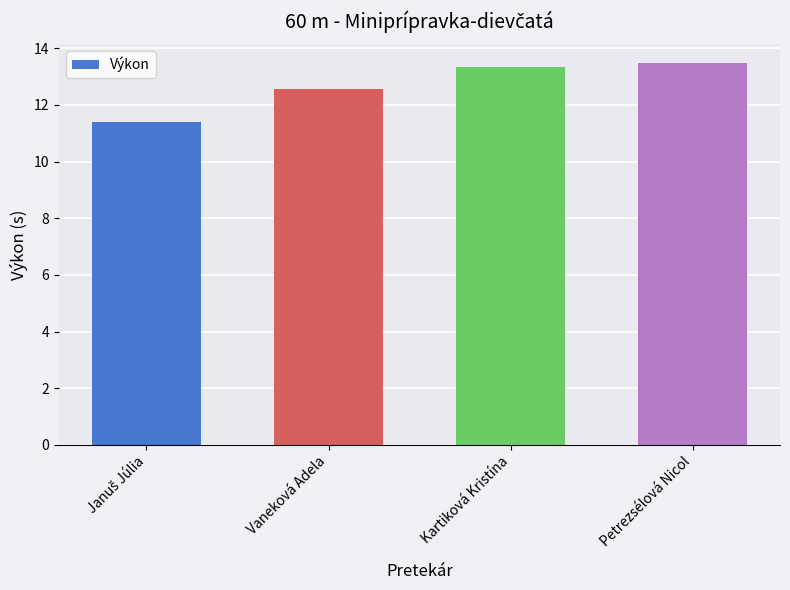

What is the difference between the second highest and second lowest values?

0.8